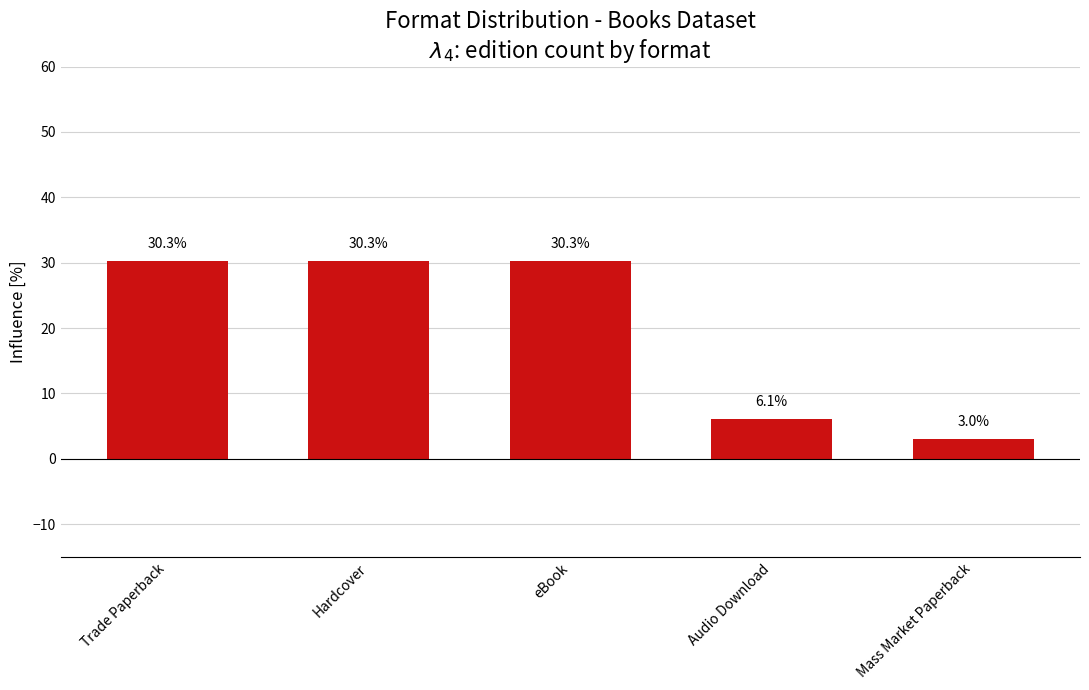

How many values are below 30?

2